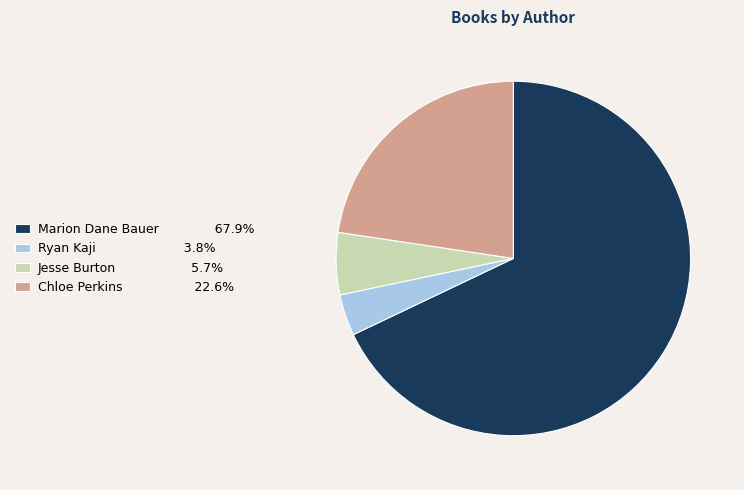

Which category accounts for the majority?

Marion Dane Bauer